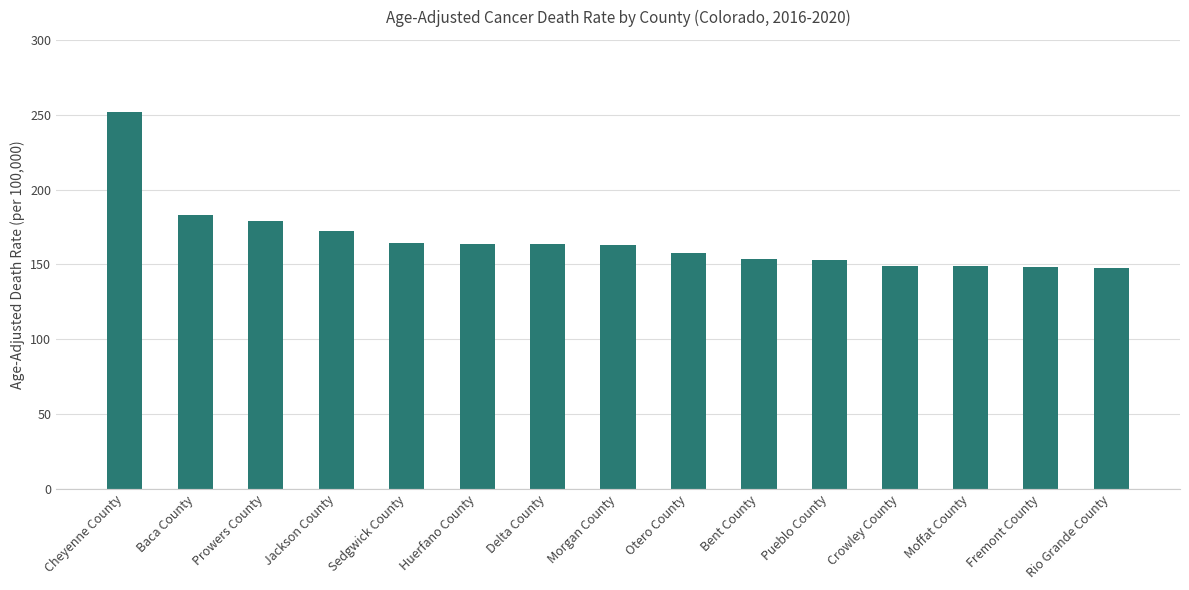

How many bars are there in total?

15